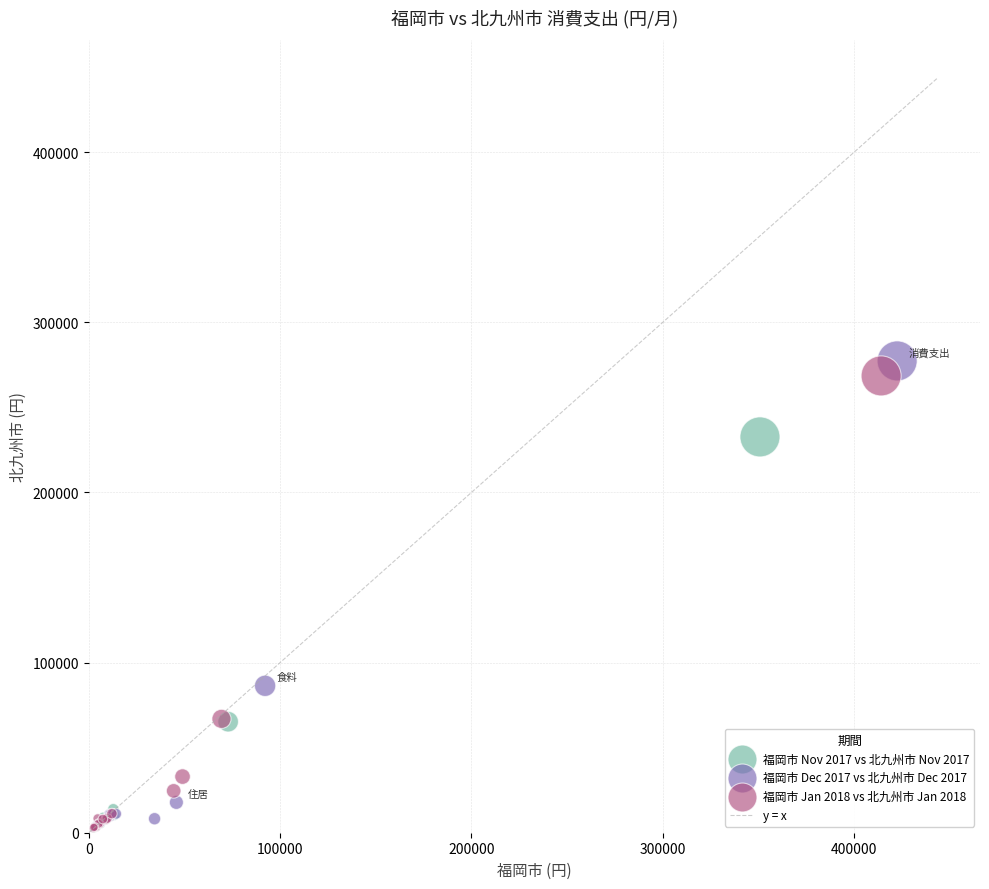

Which series has the widest spread of Y values?

福岡市 Dec 2017 vs 北九州市 Dec 2017